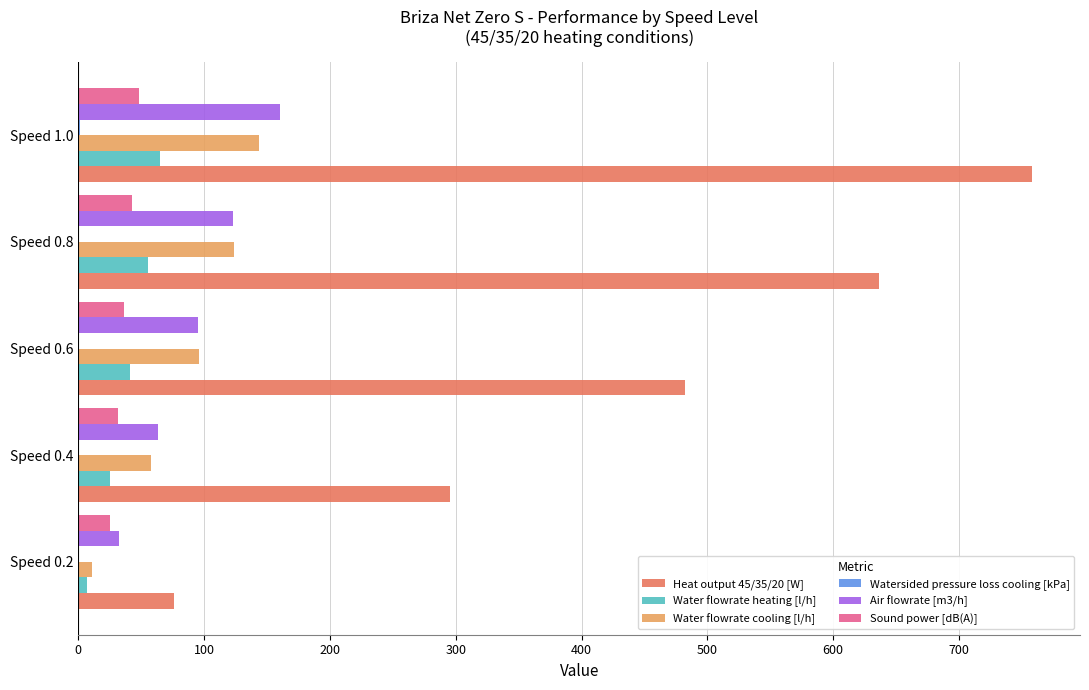

How many categories are shown in the chart?

5